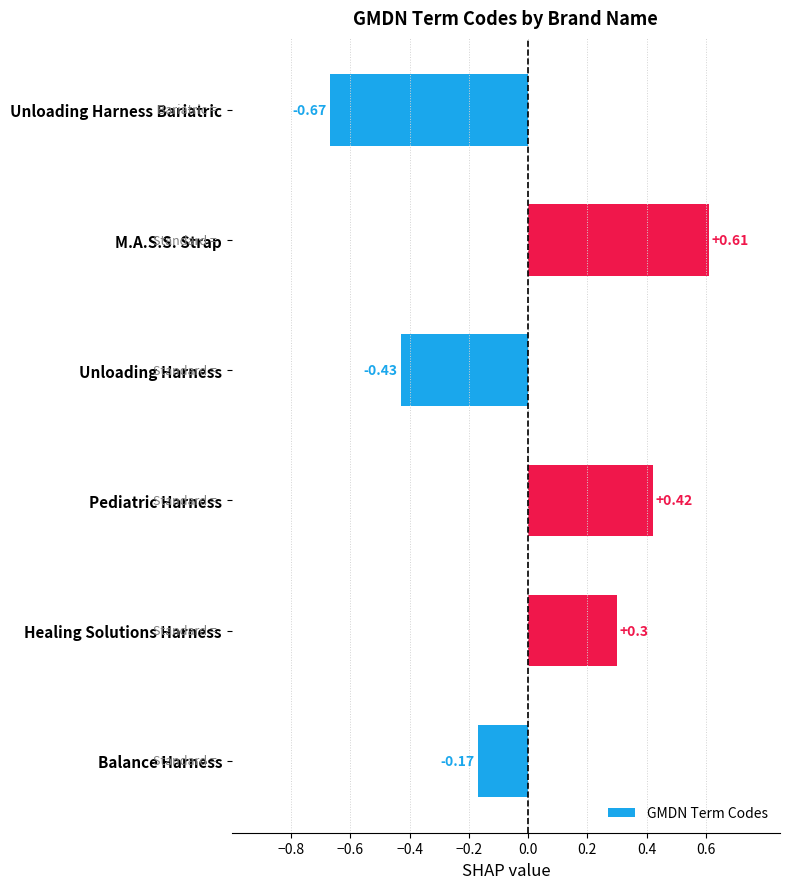

What is the label of the 2nd bar from the top?

M.A.S.S. Strap